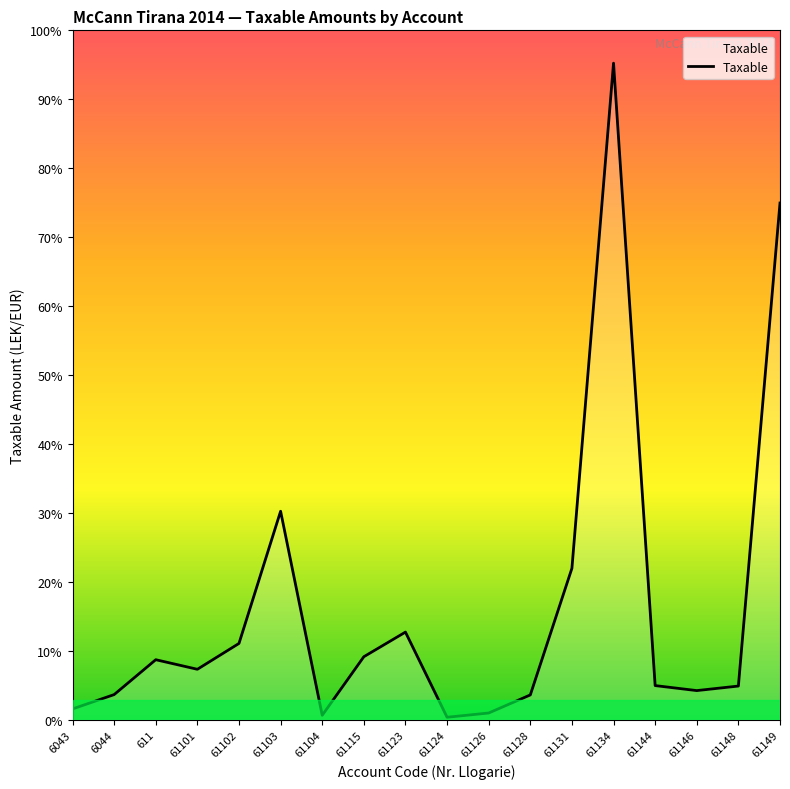

The value at 611 is 1966229.6. True or false?

False